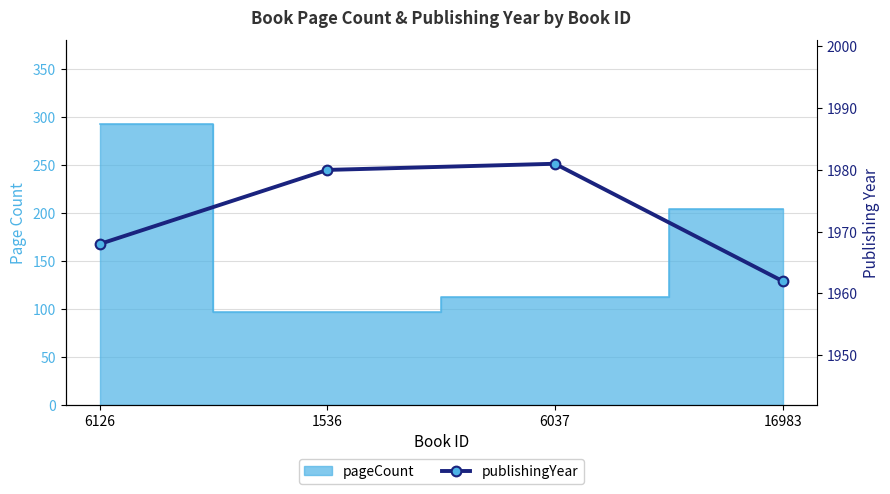

What is the difference between the second highest and second lowest values?

12